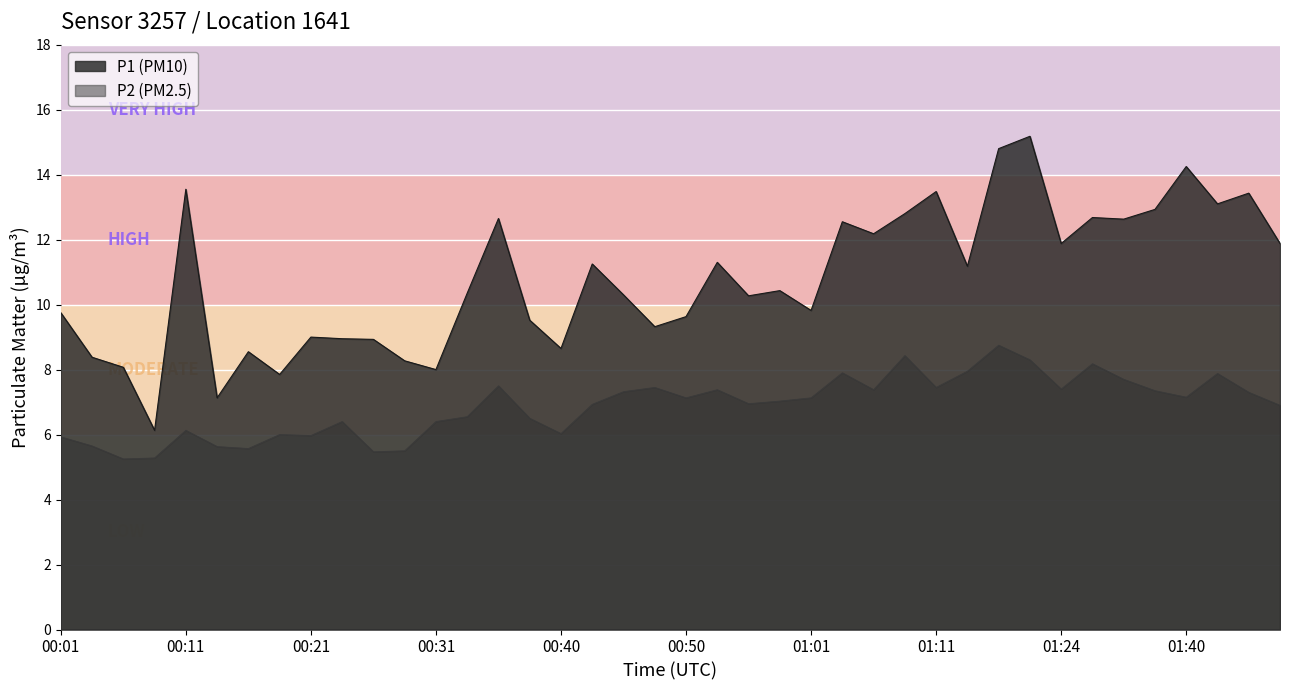

Is the value of P1 at 01:16 greater than the value of P2 at 01:03?

Yes